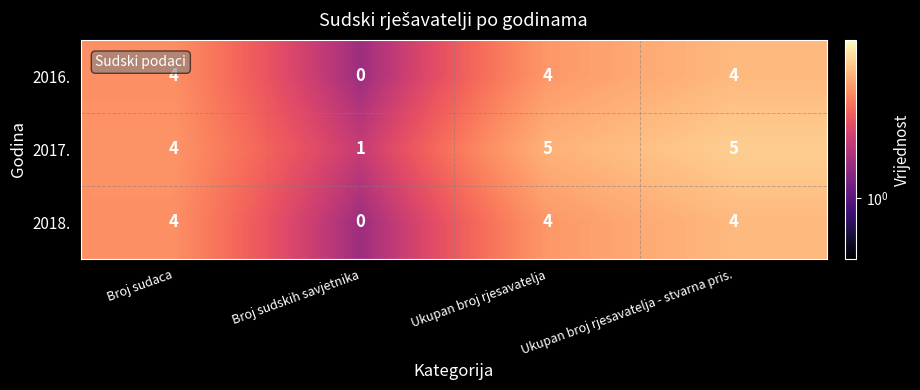

What is the sum of all 2017. values?

15